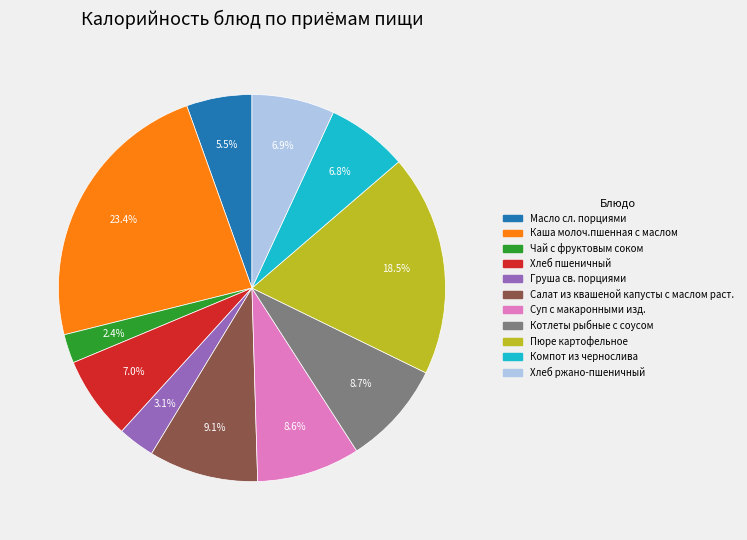

To the nearest percent, what is the difference between the largest and smallest slice percentages?

21%